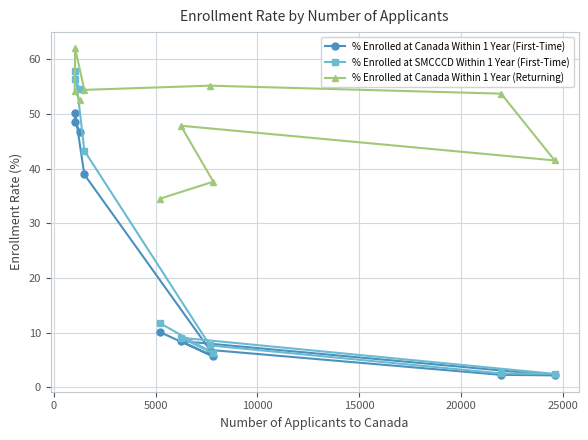

What is the value of the % Enrolled at SMCCCD Within 1 Year (First-Time) point at the 9th from the left?

2.5